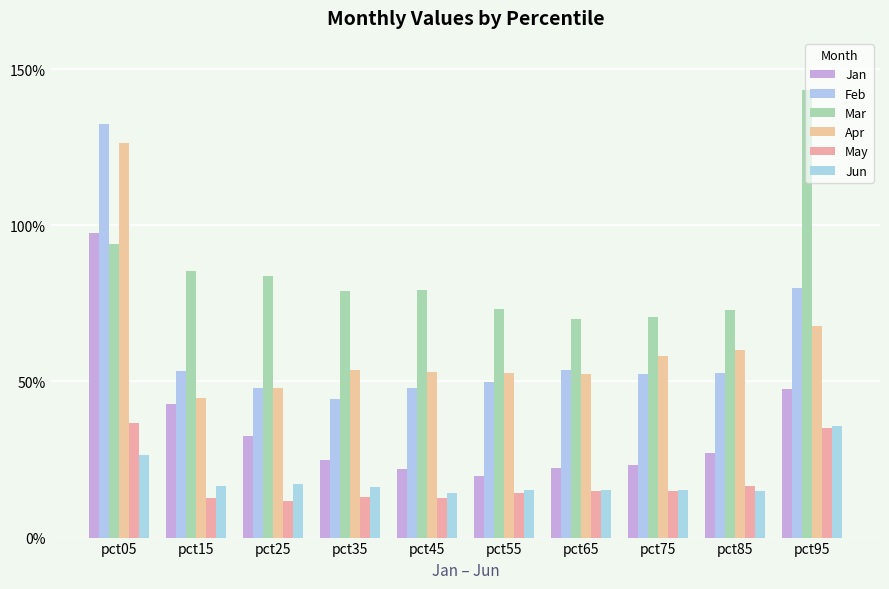

Which series changed the most between pct25 and pct65?

Mar